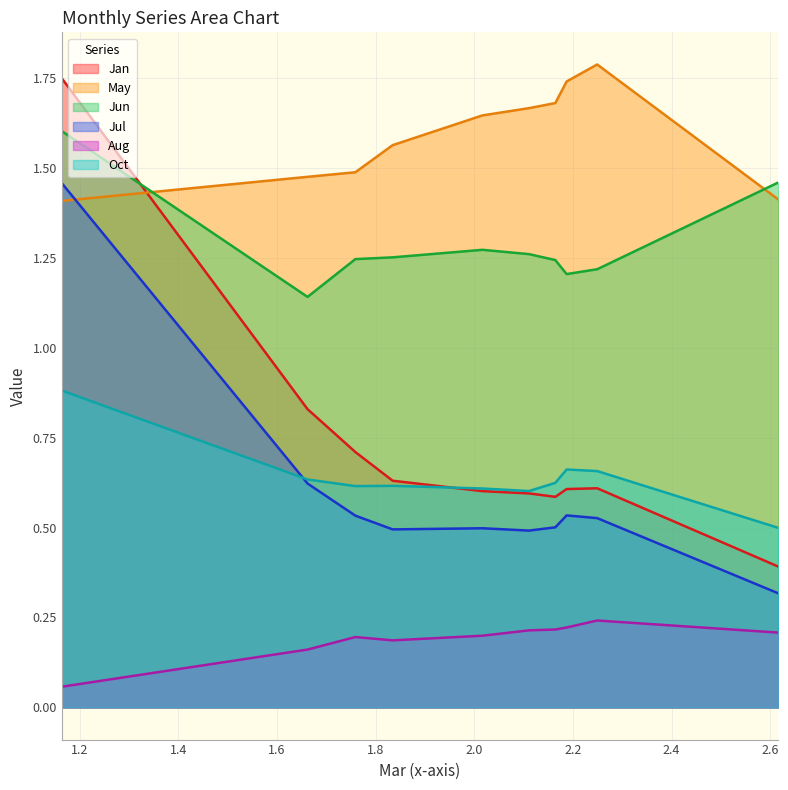

Count the number of categories in the chart.

10